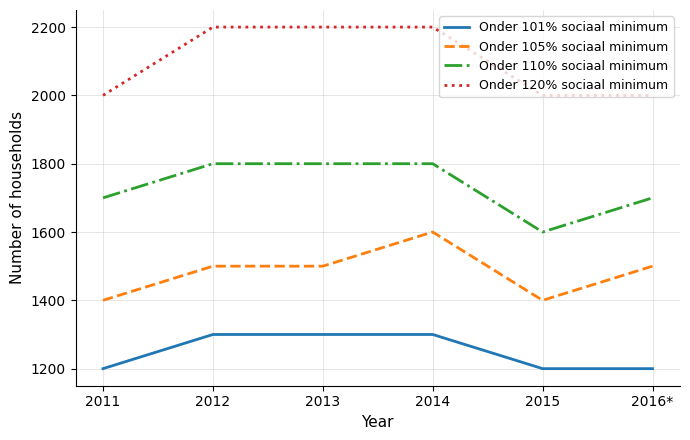

Which category has the lowest value in the Onder 110% sociaal minimum series?

2015